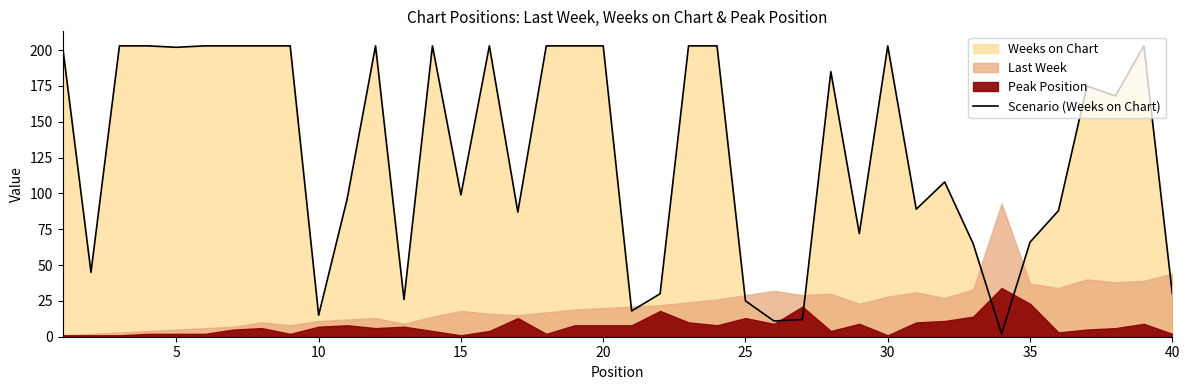

What is the sum of the values at 34 and 29?

269